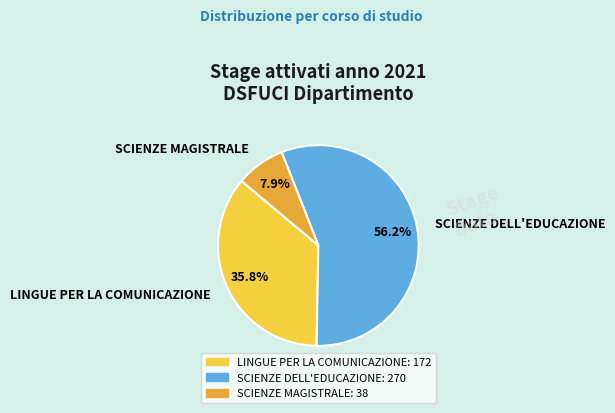

Rank the categories by value from lowest to highest.

SCIENZE MAGISTRALE, LINGUE PER LA COMUNICAZIONE, SCIENZE DELL'EDUCAZIONE